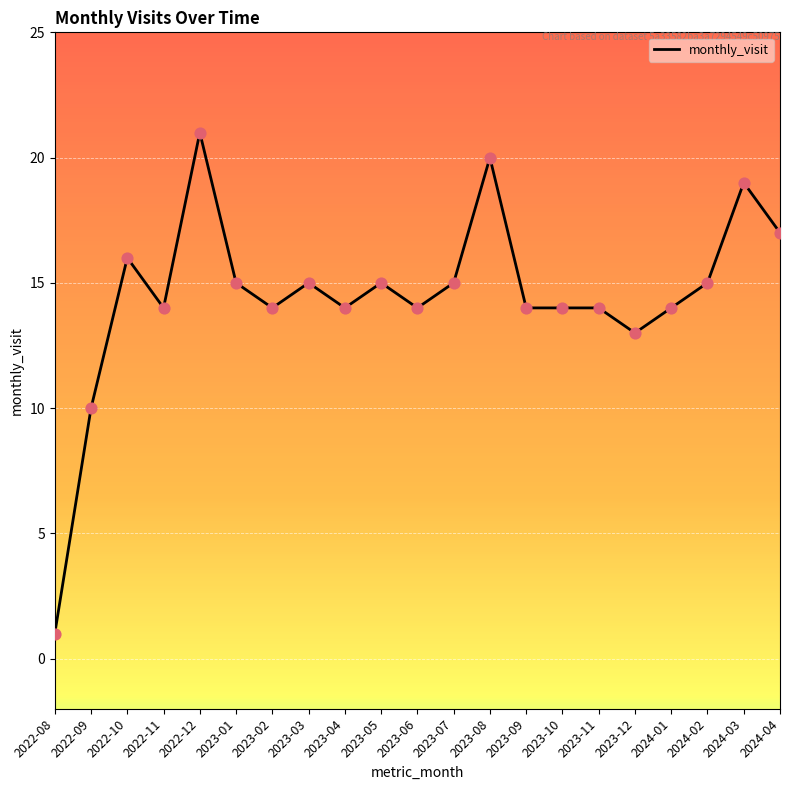

What is the change in value from 2023-09 to 2024-02?

+1